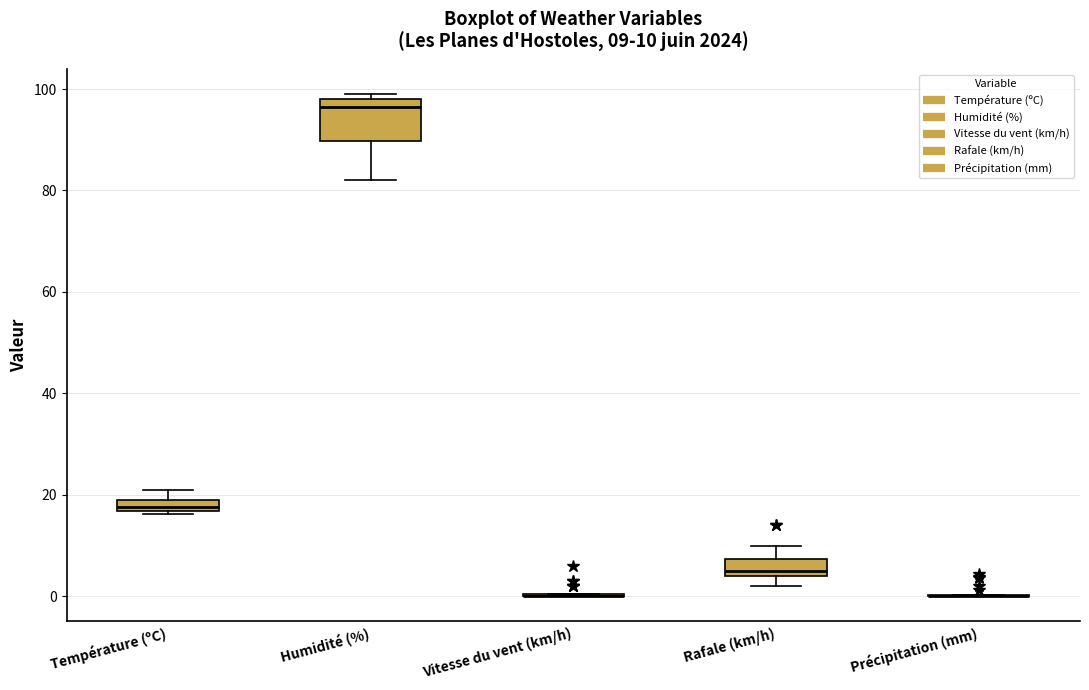

Which box is the tallest, from its lower edge to its upper edge?

Humidité (%)